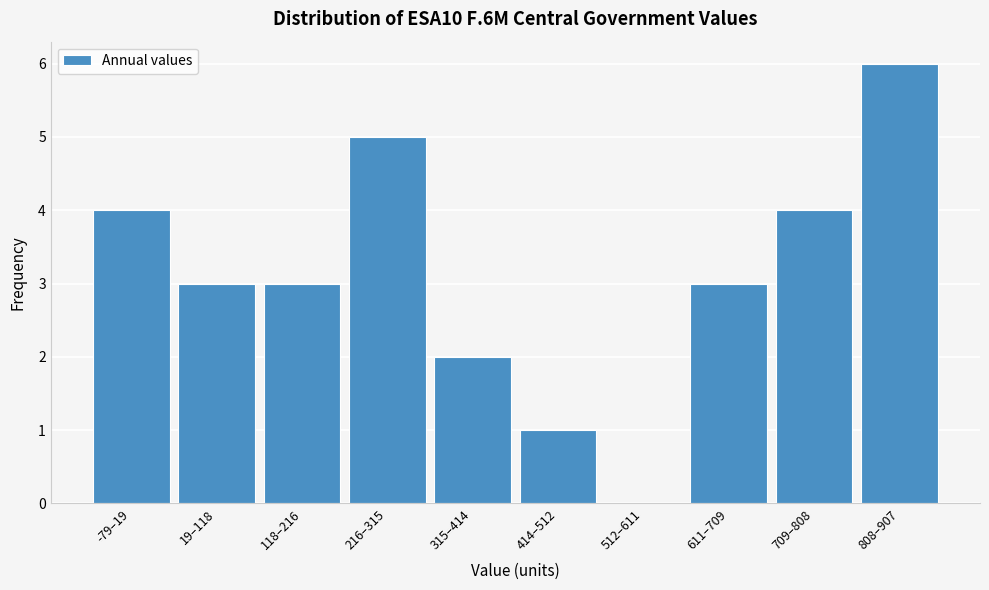

Reading left to right, transcribe all the data shown in this chart.

-79–19=4	19–118=3	118–216=3	216–315=5	315–414=2	414–512=1	512–611=0	611–709=3	709–808=4	808–907=6